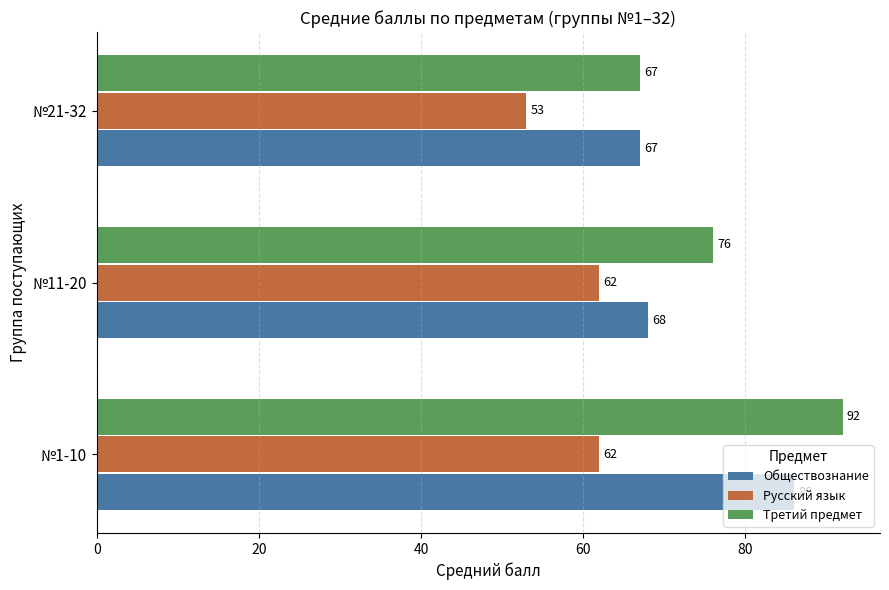

Count the Русский язык values in the range 53 to 62.

3